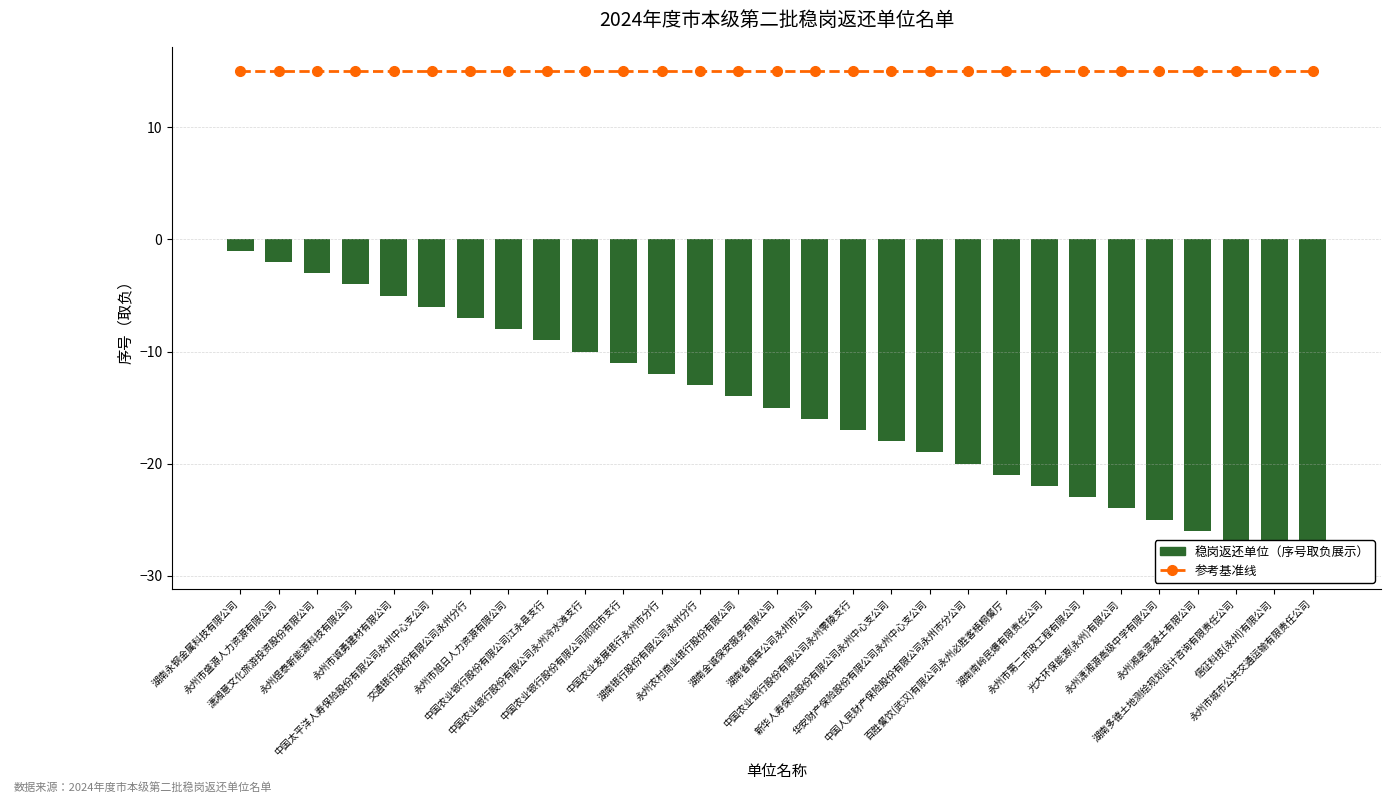

What is the minimum value shown in the chart?

-29